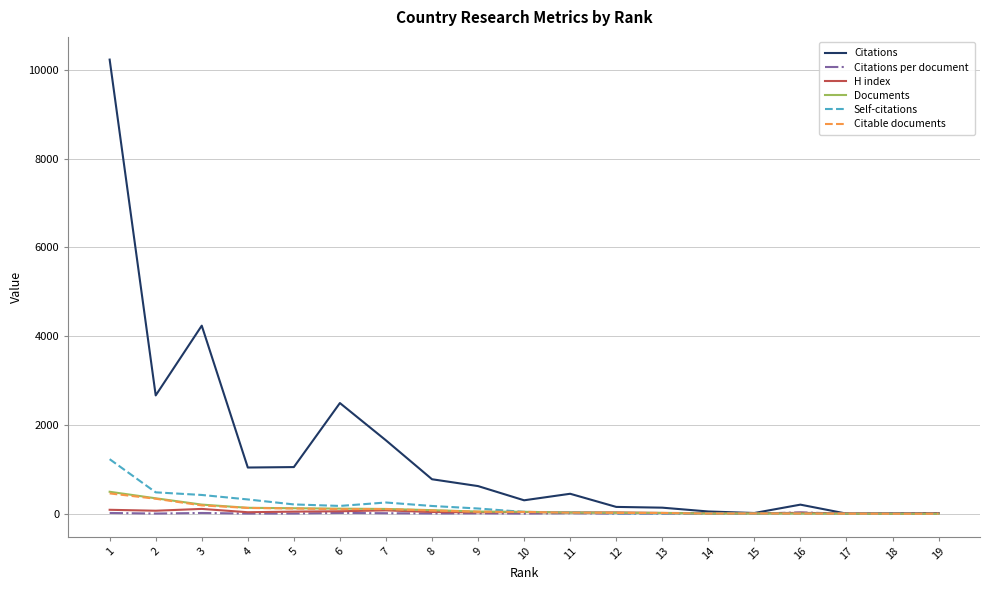

The value of Documents at 2 is 351.0. True or false?

True